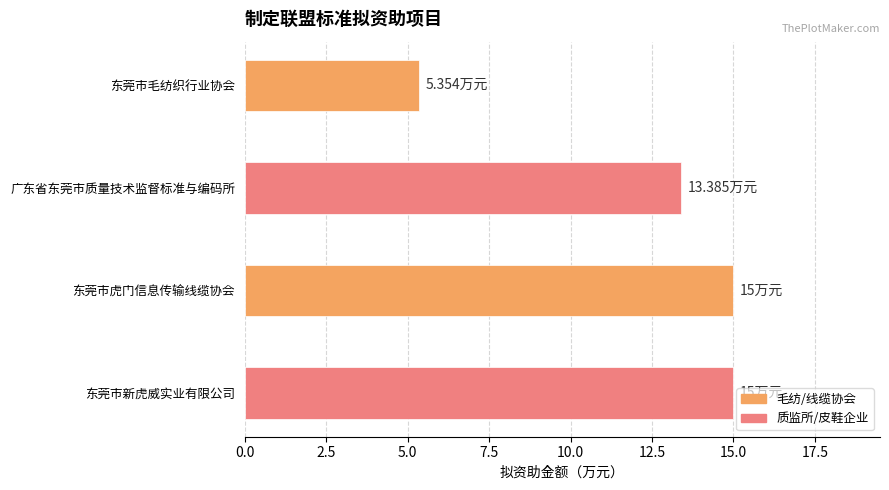

At which label is the value closest to 10?

广东省东莞市质量技术监督标准与编码所